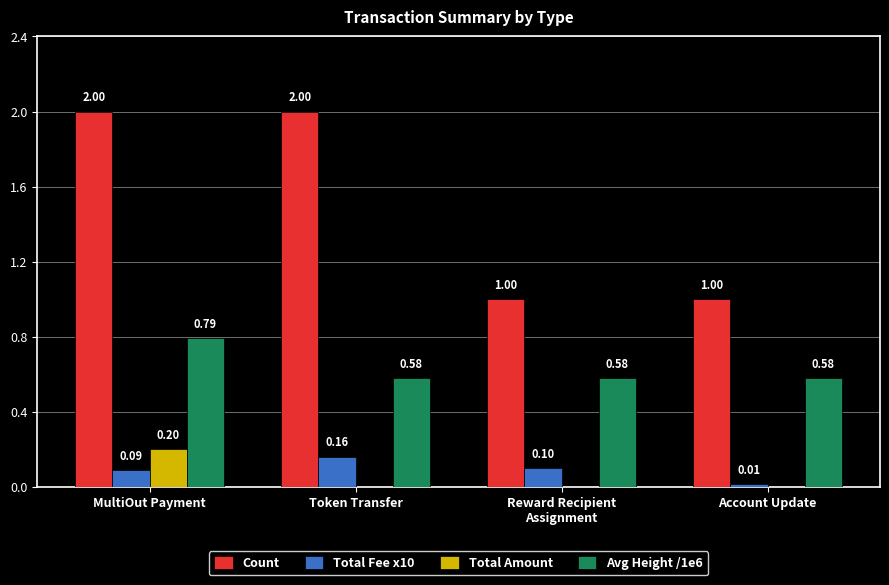

At which label does Total Amount reach its peak?

MultiOut Payment